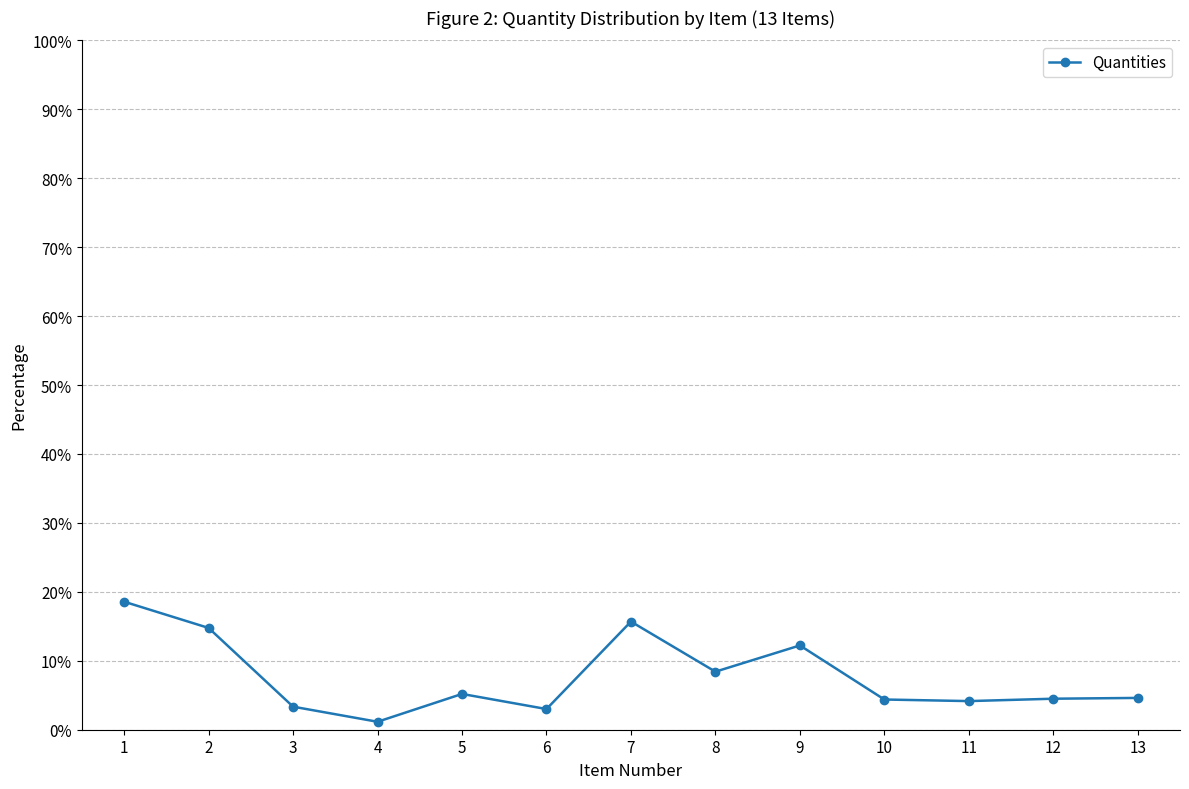

The chart shows a value of 14.8 at 2. True or false?

True